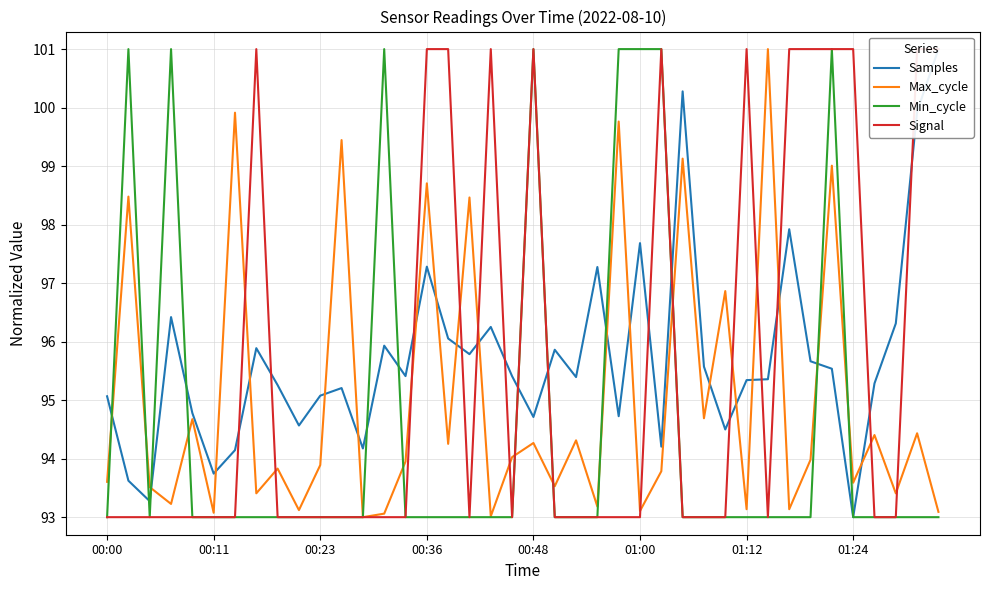

What is the highest value of the Max_cycle series?

101.0